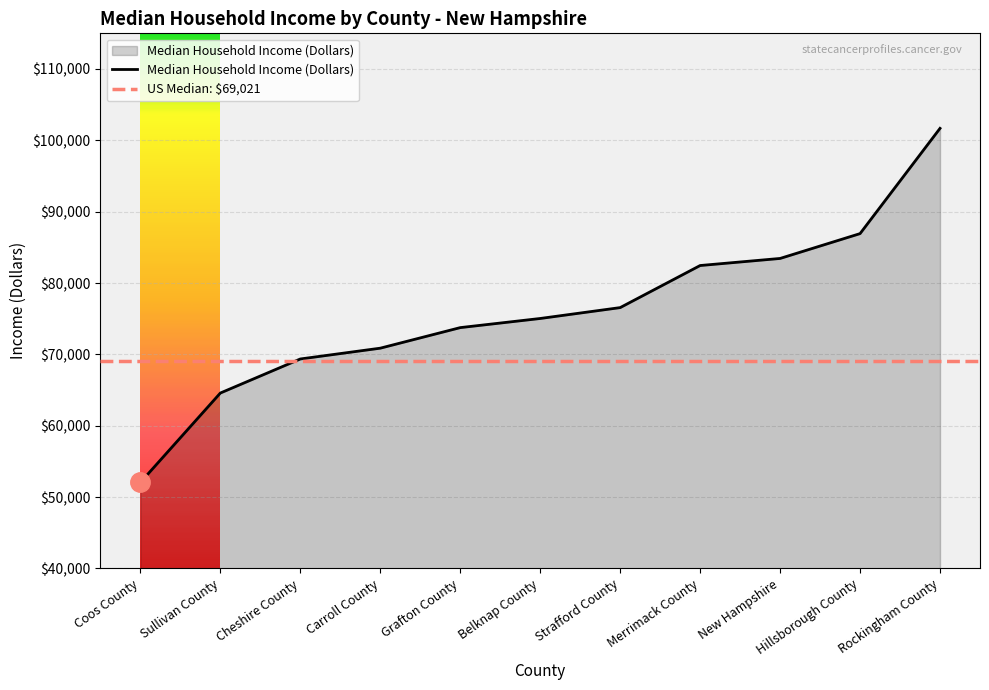

True or false: there are more than 0 points higher than both neighbors.

False